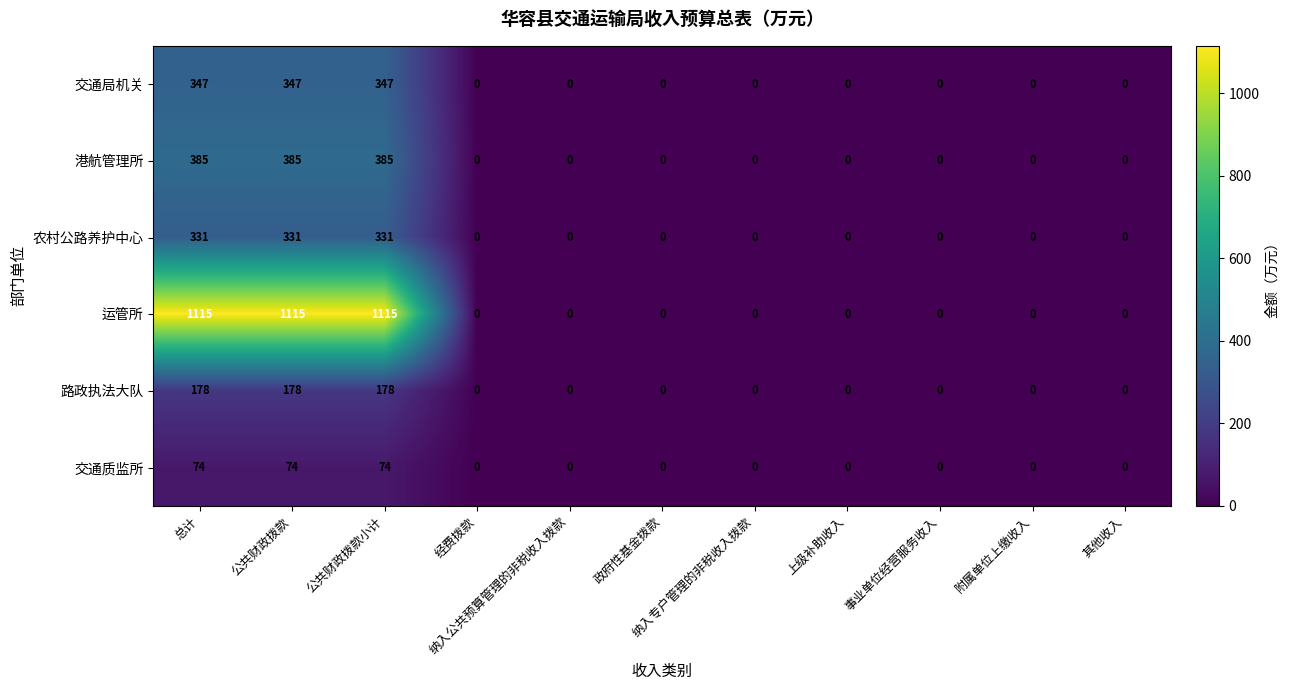

What is the sum of all 路政执法大队 values?

534